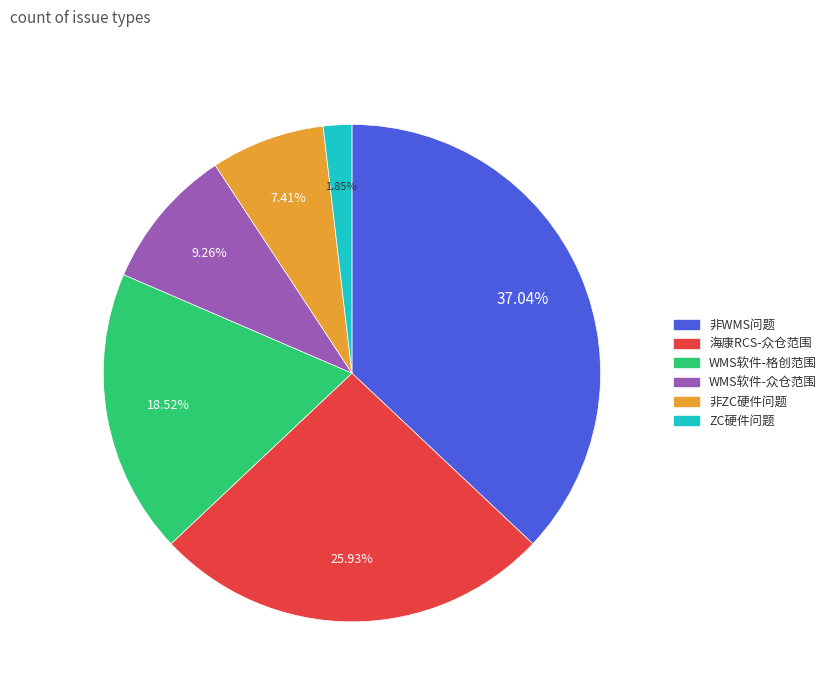

Count the number of slices in the pie.

6